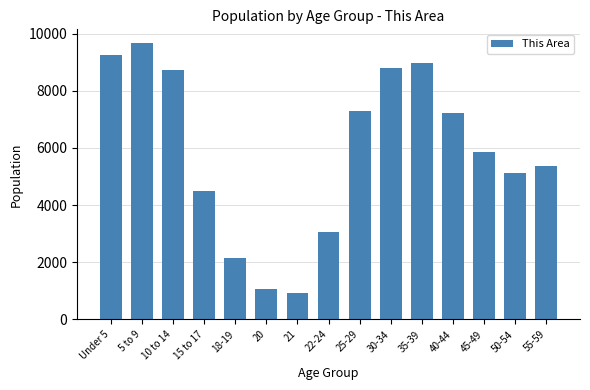

List the labels in order of value, smallest first.

21, 20, 18-19, 22-24, 15 to 17, 50-54, 55-59, 45-49, 40-44, 25-29, 10 to 14, 30-34, 35-39, Under 5, 5 to 9